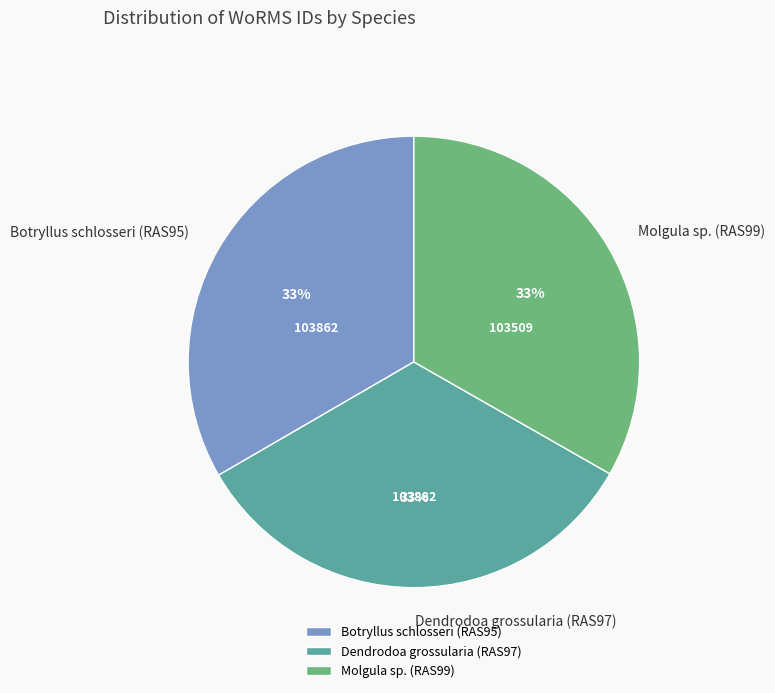

To the nearest percent, what is the combined percentage of Dendrodoa grossularia (RAS97) and Molgula sp. (RAS99)?

67%